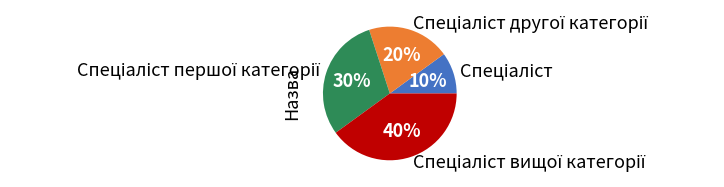

To the nearest percent, what is the average slice percentage?

25%